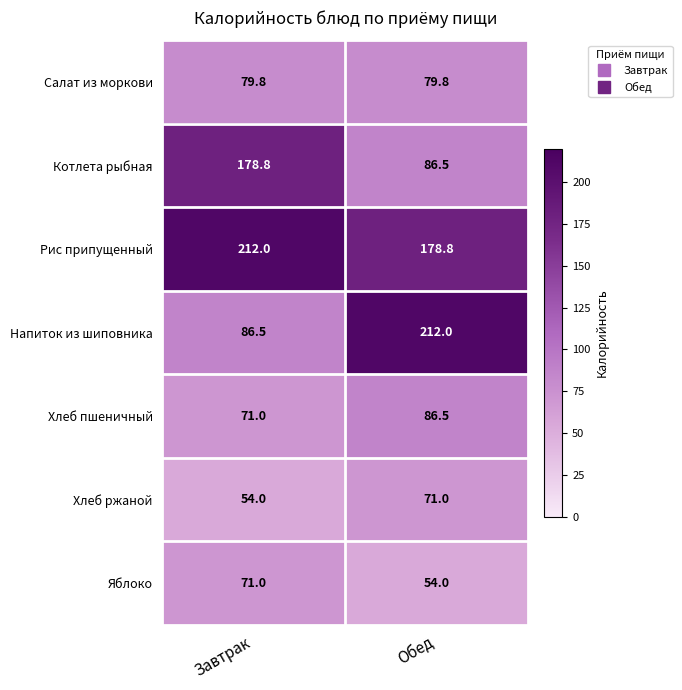

How many data points does each series have?

2